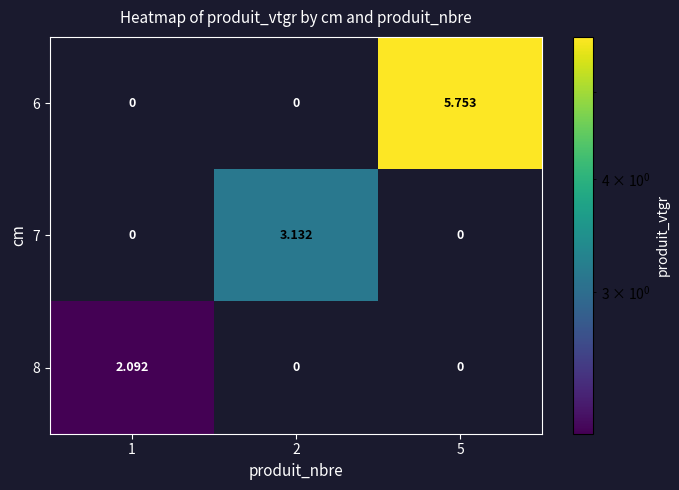

Is the value of 7 at 2 greater than the value of 6 at 1?

Yes